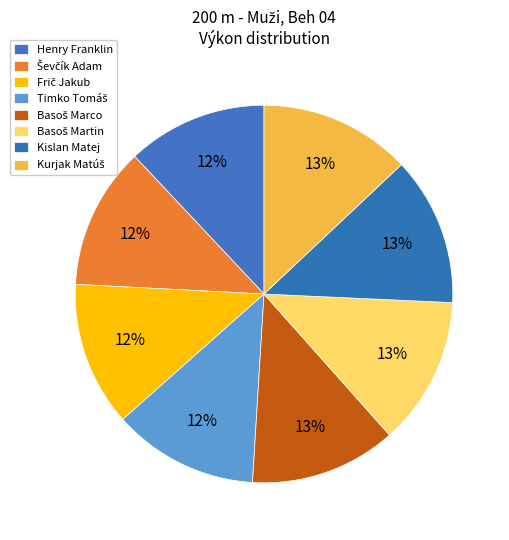

To the nearest percent, what portion does Henry Franklin represent?

12%